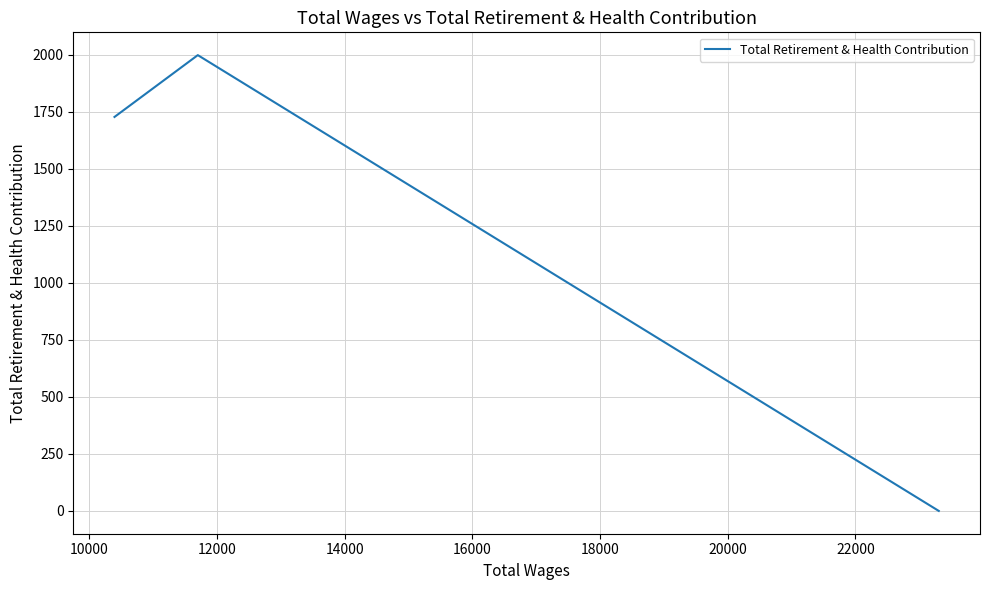

How many positive values are there?

2